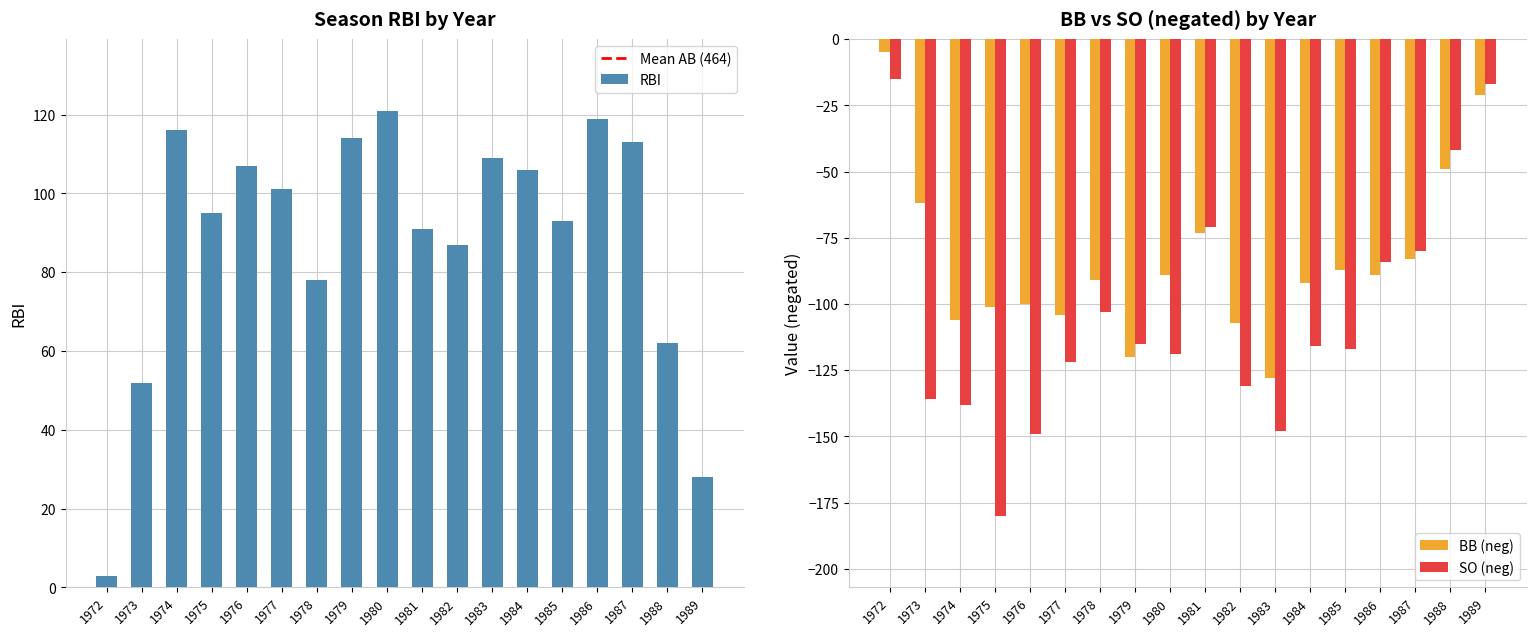

What is the minimum value for BB?

-128